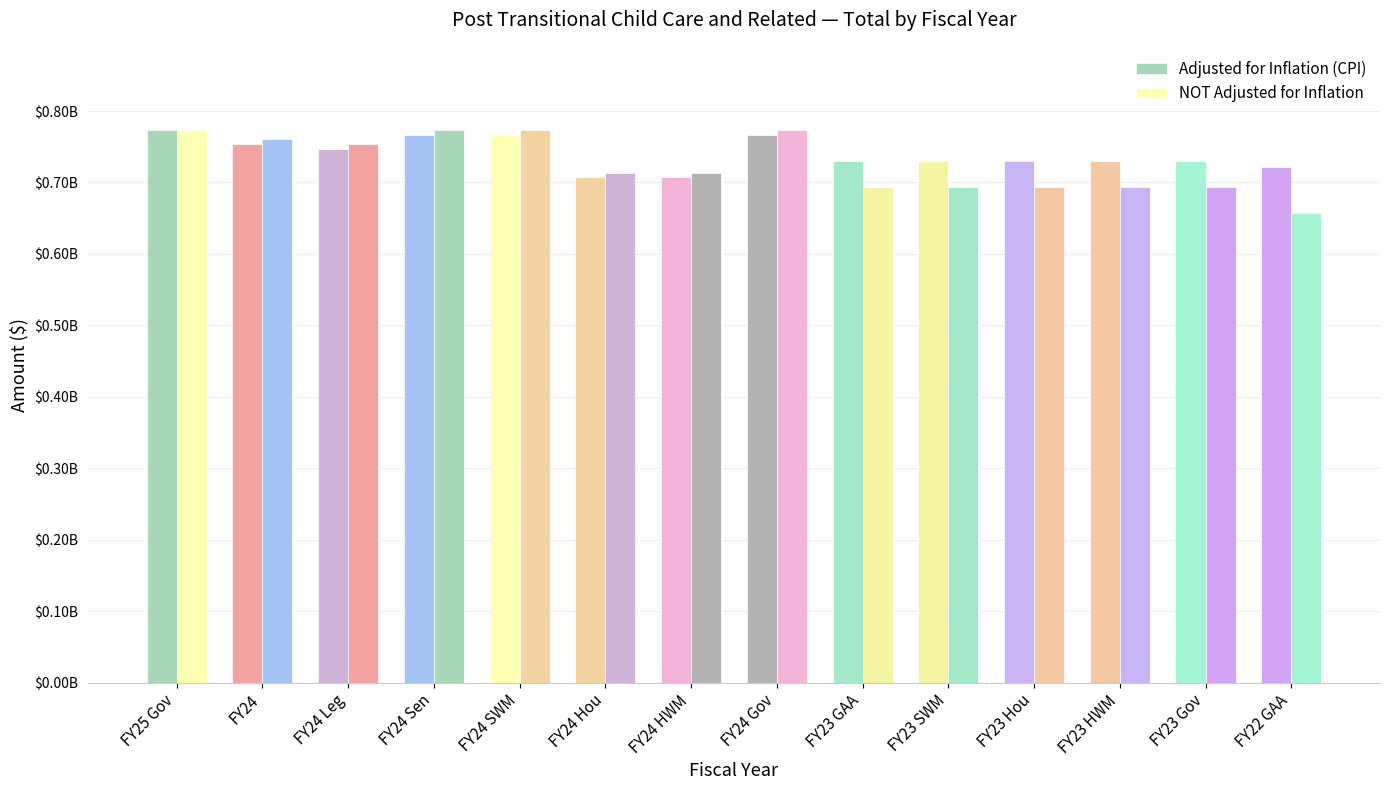

Reading left to right, transcribe all the data shown in this chart.

Adjusted for Inflation (CPI): FY25 Gov=773775368	FY24=754272061	FY24 Leg=747170146	FY24 Sen=766994889	FY24 SWM=766994889	FY24 Hou=707520660	FY24 HWM=707520660	FY24 Gov=766870984	FY23 GAA=730545437	FY23 SWM=730545437	FY23 Hou=730545437	FY23 HWM=730545437	FY23 Gov=730545437	FY22 GAA=721526911
NOT Adjusted for Inflation: FY25 Gov=773775368	FY24=760940066	FY24 Leg=753775368	FY24 Sen=773775368	FY24 SWM=773775368	FY24 Hou=713775368	FY24 HWM=713775368	FY24 Gov=773650368	FY23 GAA=693650367	FY23 SWM=693650367	FY23 Hou=693650367	FY23 HWM=693650367	FY23 Gov=693650367	FY22 GAA=657631793